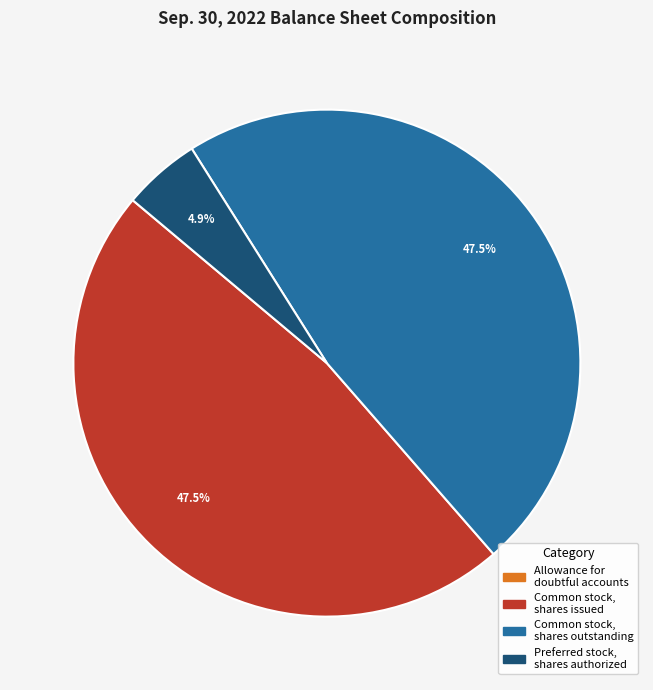

Is there any slice that represents more than half of the pie?

No